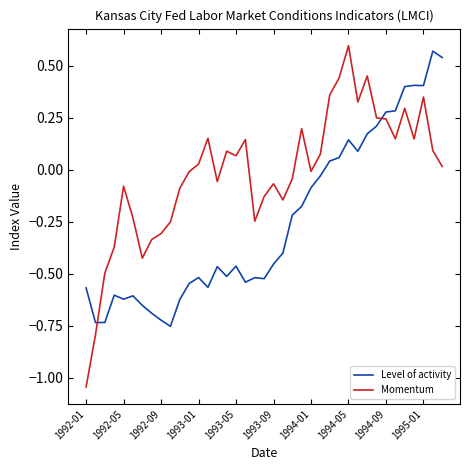

Does the chart display data point markers on the line(s)?

No